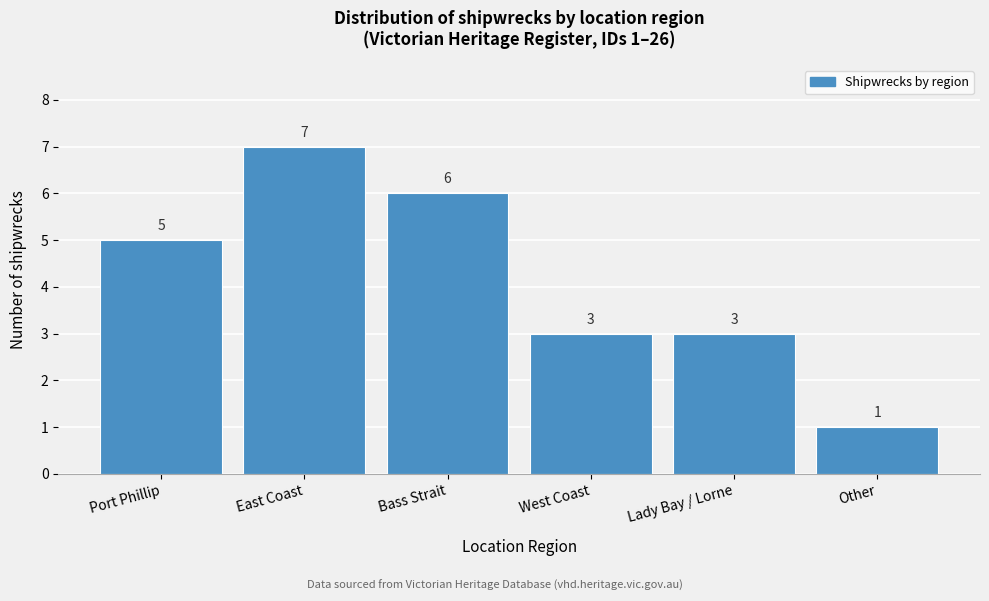

Reading left to right, transcribe all the data shown in this chart.

Port Phillip=5	East Coast=7	Bass Strait=6	West Coast=3	Lady Bay / Lorne=3	Other=1